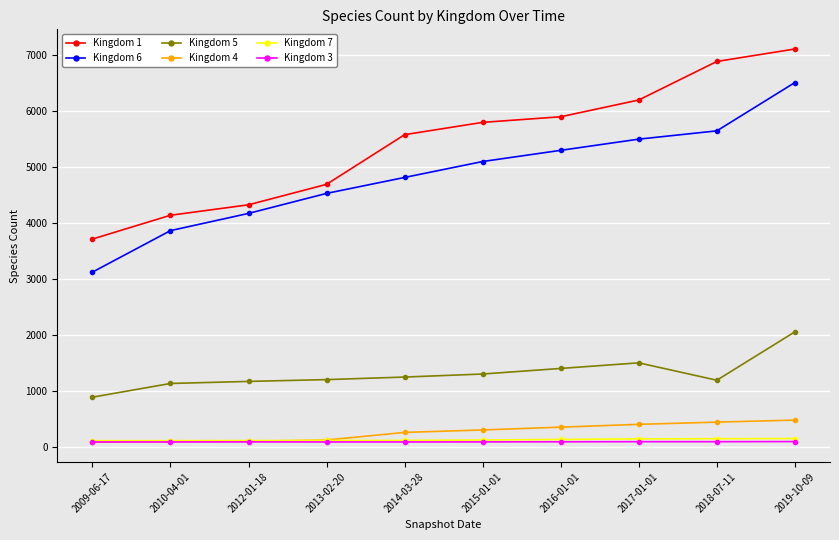

Which label corresponds to the largest value in the chart?

2019-10-09